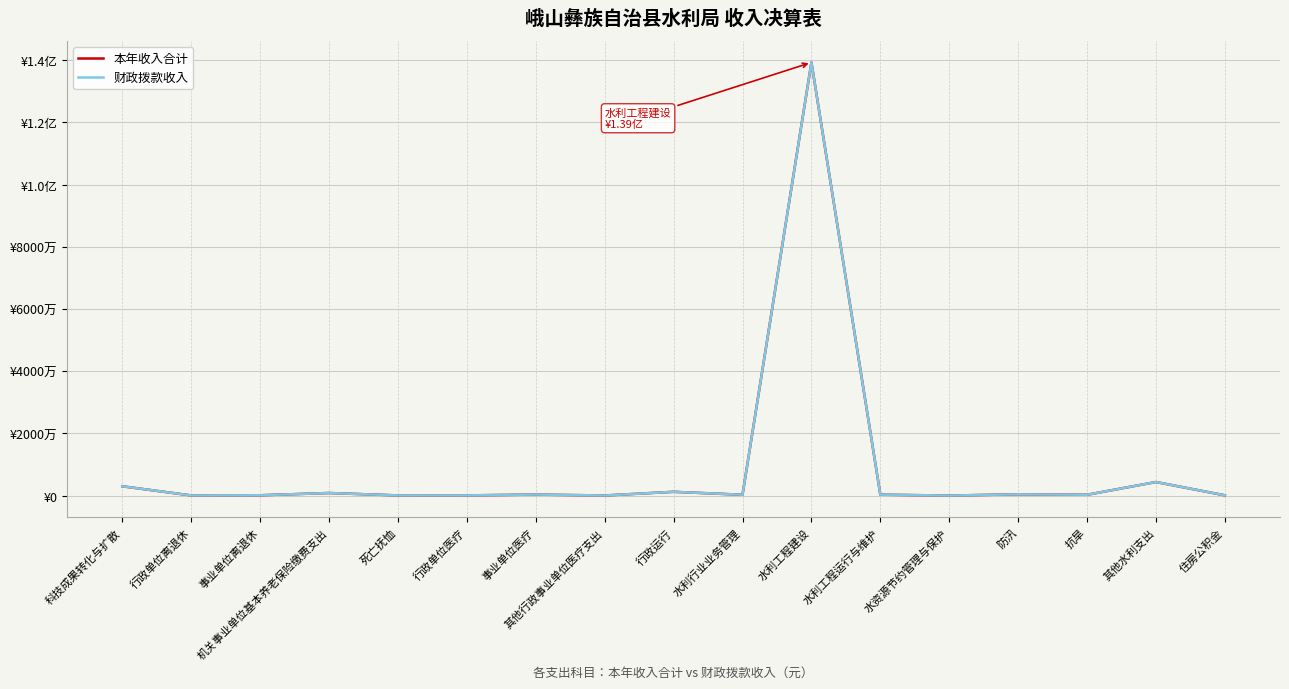

Does the chart have visible grid lines?

Yes